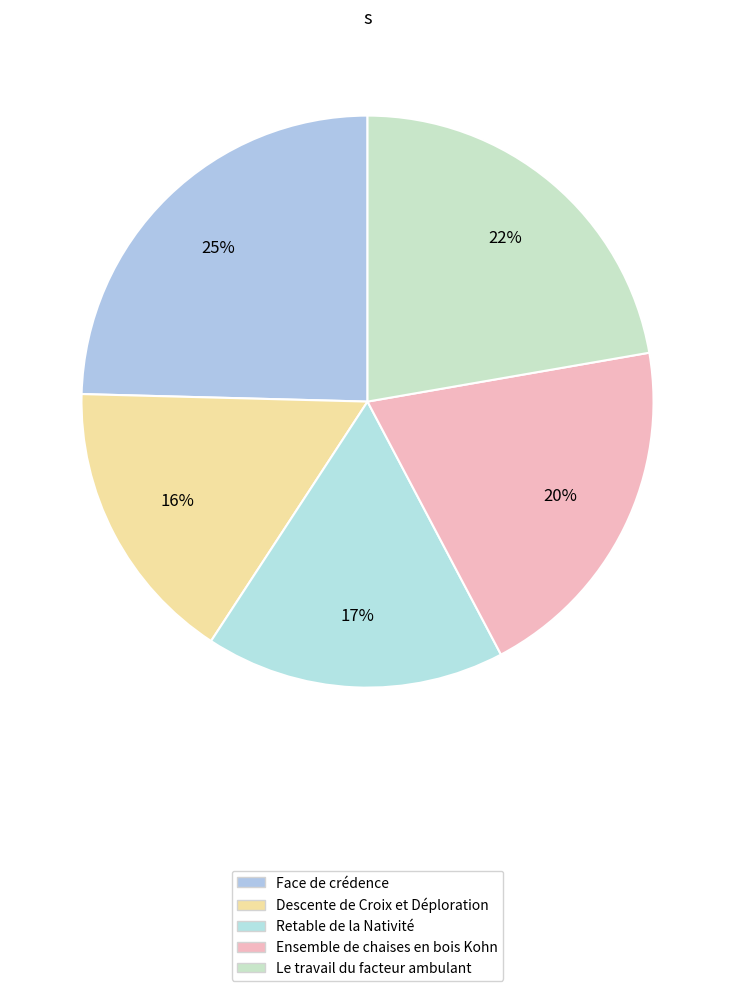

Approximately how many times larger is the value at Descente de Croix et Déploration compared to Retable de la Nativité?

1.0